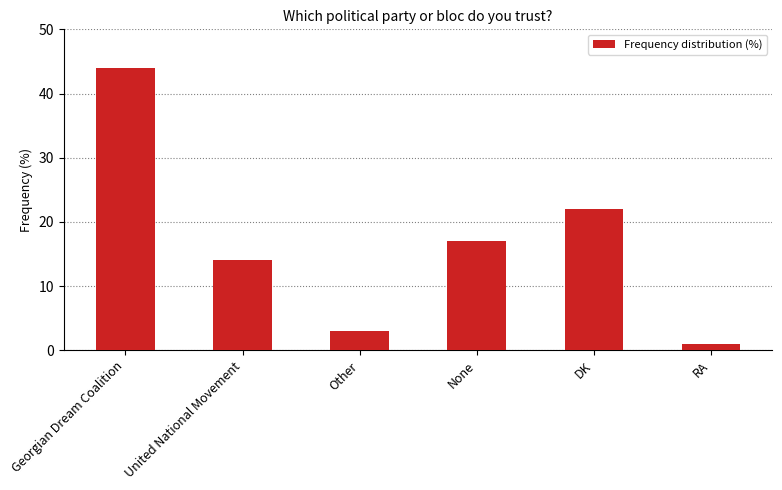

How many values are below 17?

3